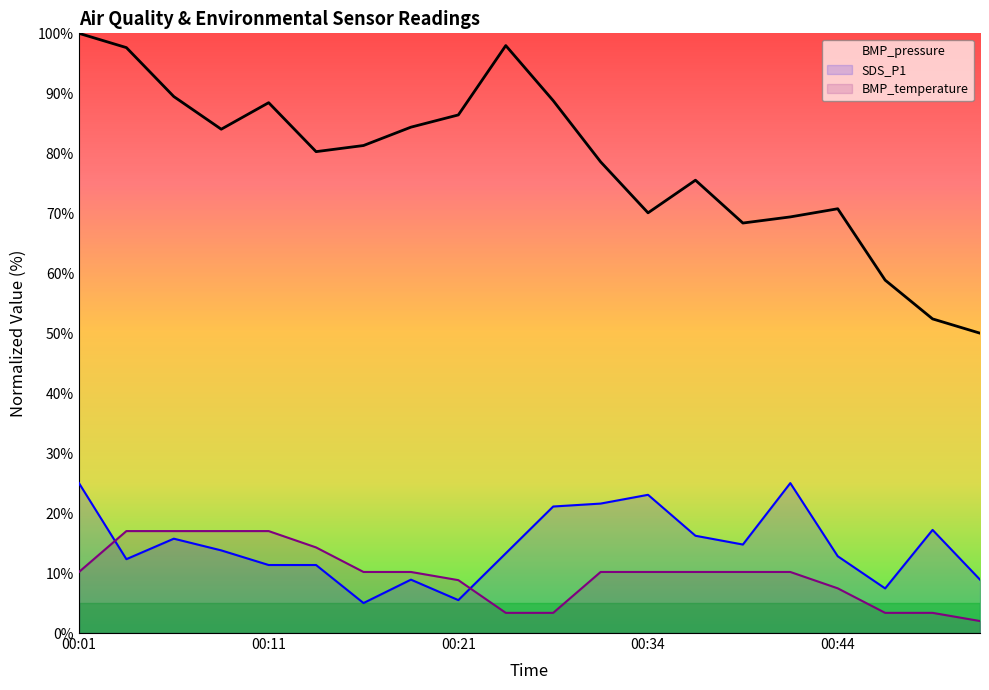

At which label is SDS_P1 closest to 15?

00:39